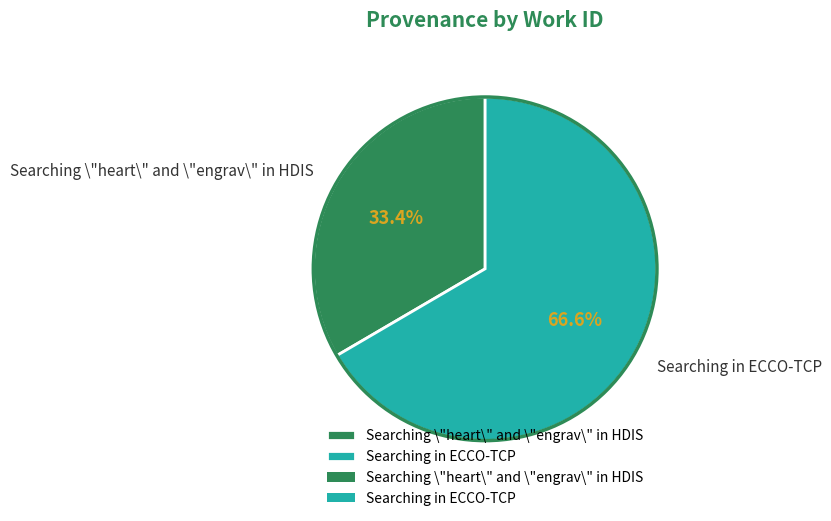

To the nearest percent, what is the average slice percentage?

50%